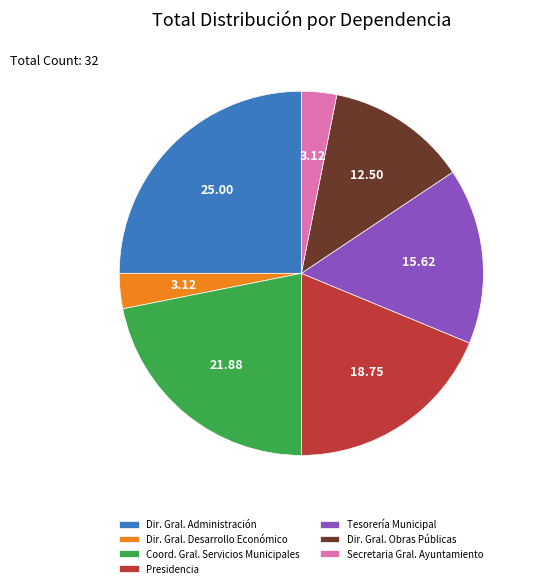

Does any single category account for the majority?

No